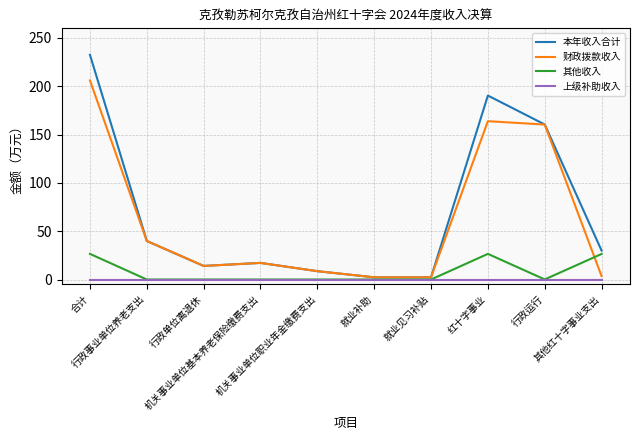

Is this an area chart (filled region under the line)?

No